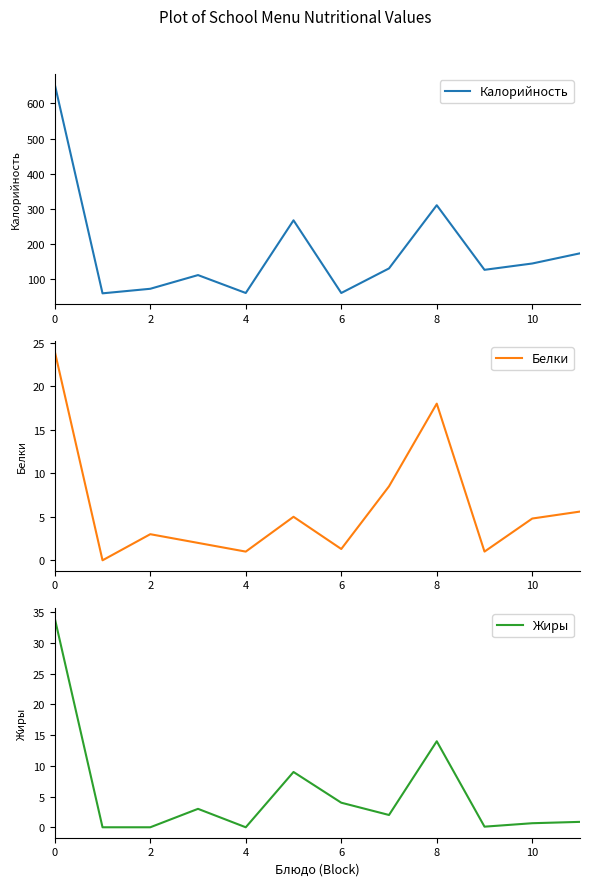

True or false: Калорийность has a value of 1012 at 0.

False